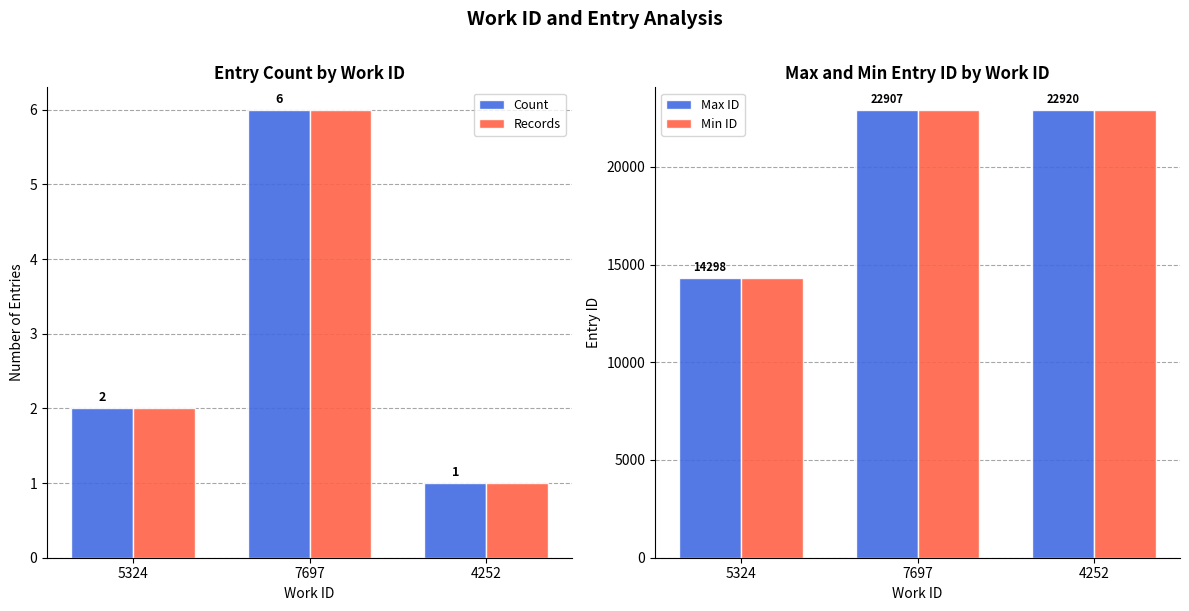

What are all the series names shown in the legend?

Count, Records, Max ID, Min ID